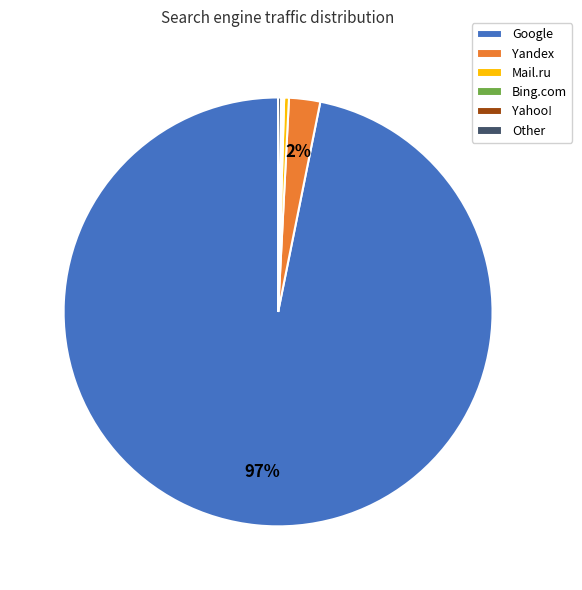

Which has a higher value, Google or Mail.ru?

Google